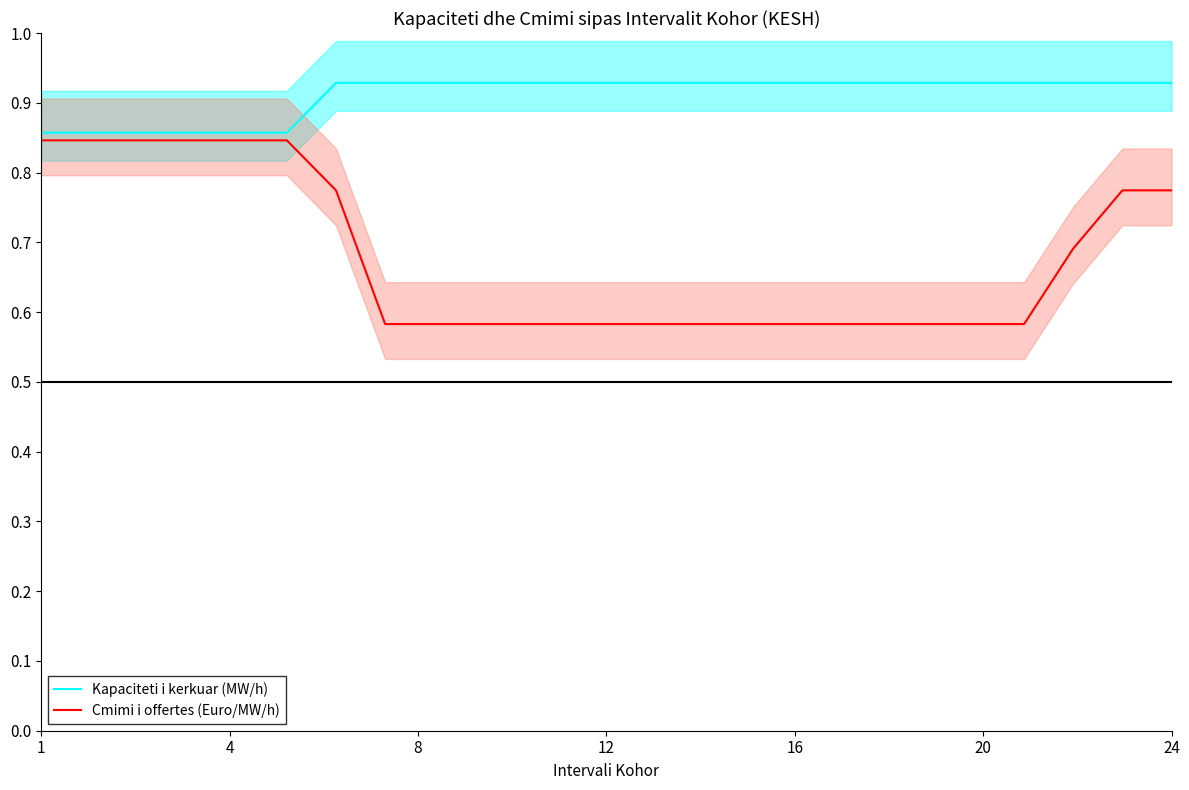

True or false: Kapaciteti i kerkuar (MW/h) and Cmimi i offertes (Euro/MW/h) cross at least once.

False